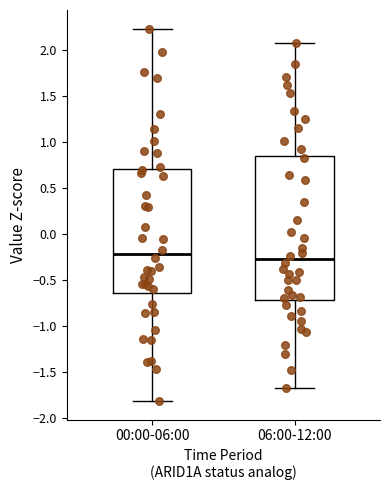

Where is the lower edge of the box for 00:00-06:00 on the y-axis? The values are not printed on the chart, so give them approximately, as read against the axis.

-0.65